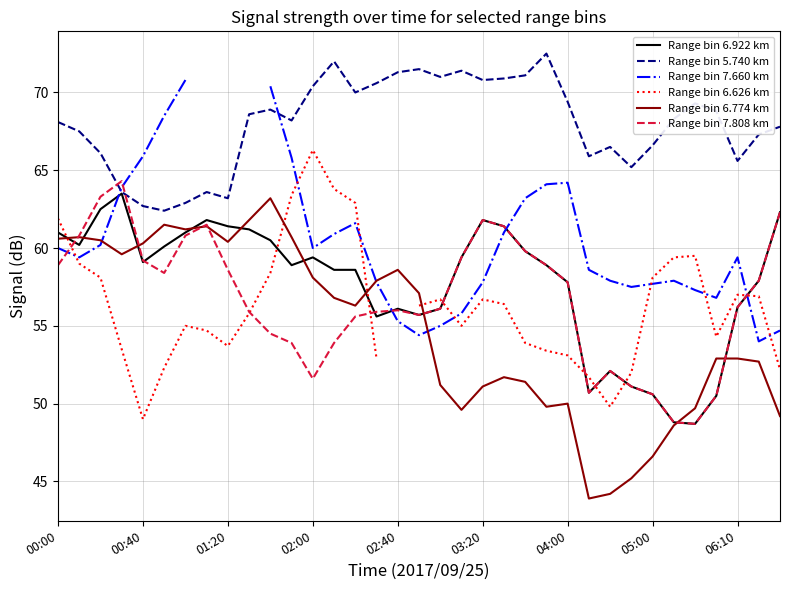

What is the maximum value for Range bin 5.740 km?

72.5